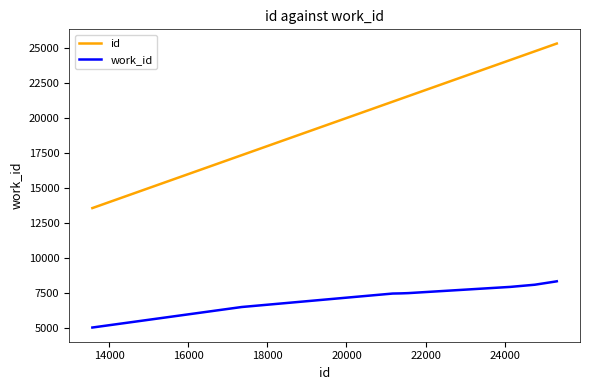

What is the difference between the second highest and minimum values in the id series?

11726